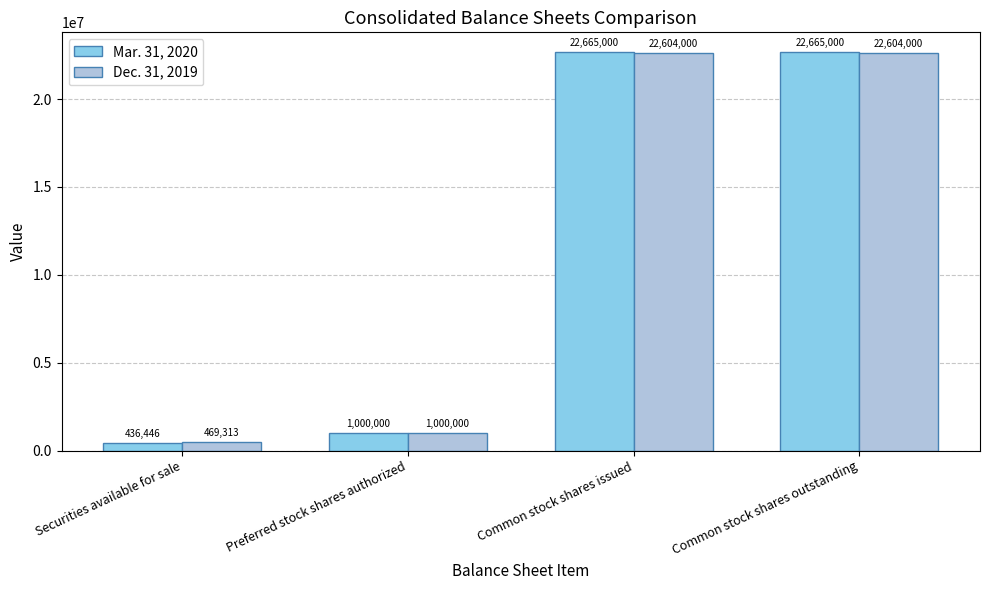

Reading left to right, list all the values displayed in this chart.

Mar. 31, 2020: Securities available for sale=436446	Preferred stock shares authorized=1000000	Common stock shares issued=22665000	Common stock shares outstanding=22665000
Dec. 31, 2019: Securities available for sale=469313	Preferred stock shares authorized=1000000	Common stock shares issued=22604000	Common stock shares outstanding=22604000